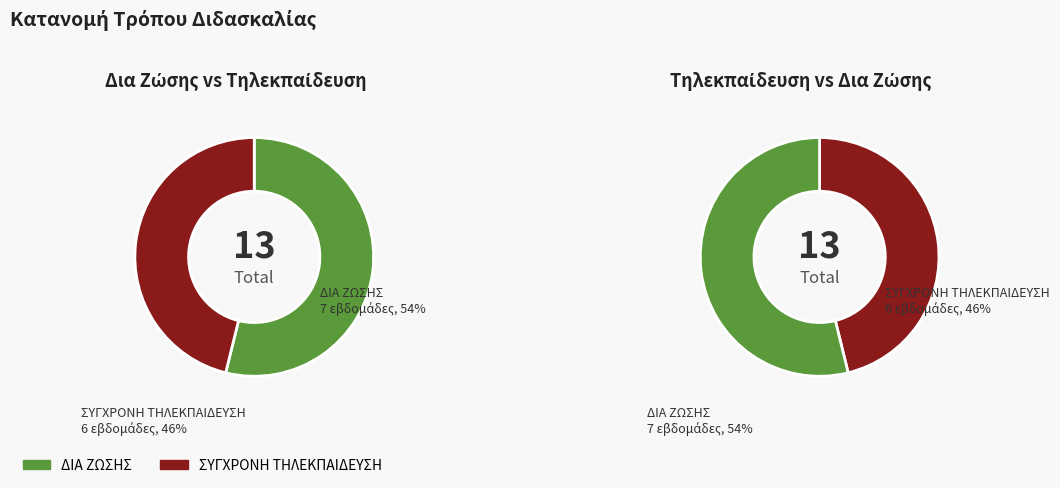

What percentage is the ΣΥΓΧΡΟΝΗ ΤΗΛΕΚΠΑΙΔΕΥΣΗ slice, to the nearest percent?

46%